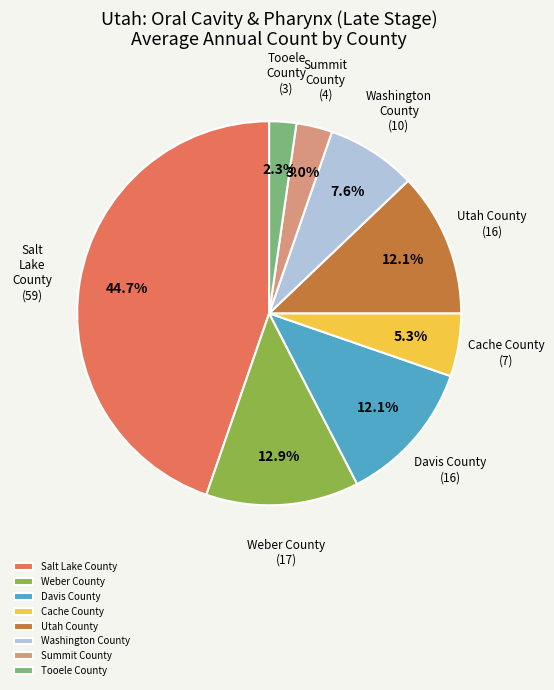

Which category has the biggest portion of the pie?

Salt Lake County